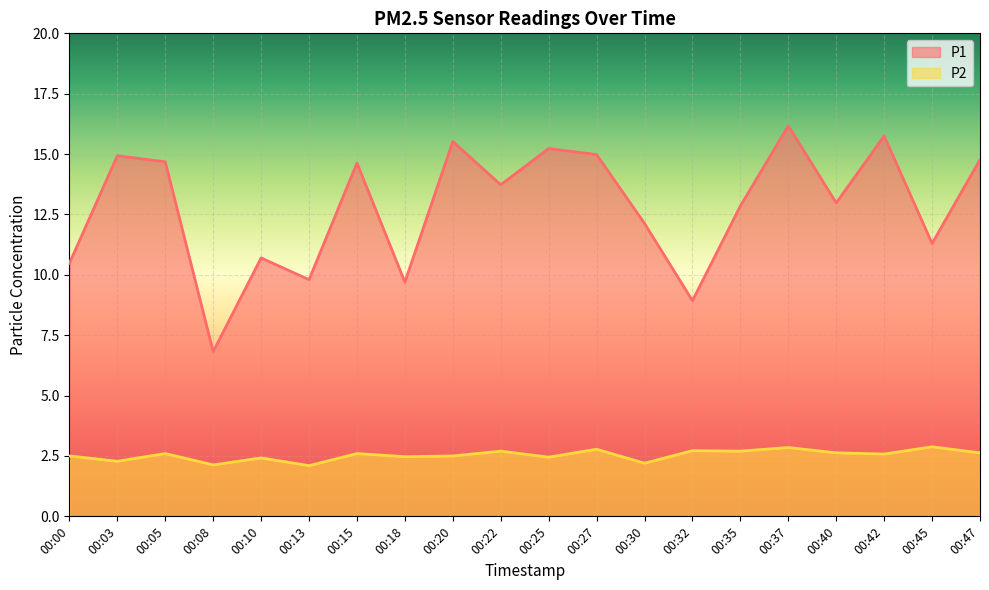

Which has a higher value, 00:32 or 00:00?

00:00